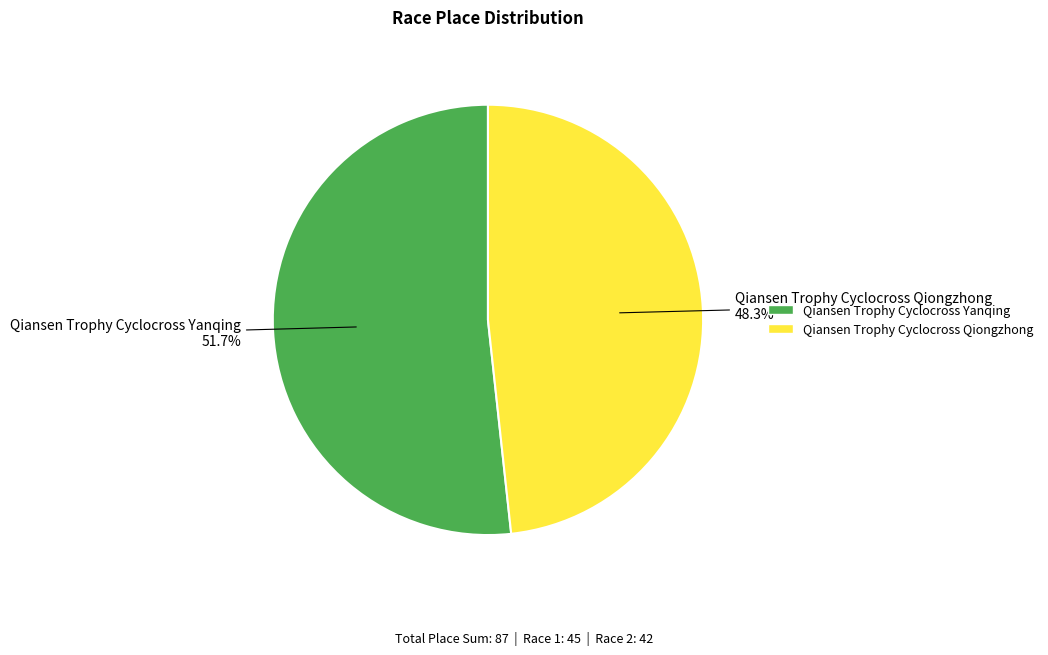

To the nearest percent, what is the combined percentage of Qiansen Trophy Cyclocross Yanqing and Qiansen Trophy Cyclocross Qiongzhong?

100%